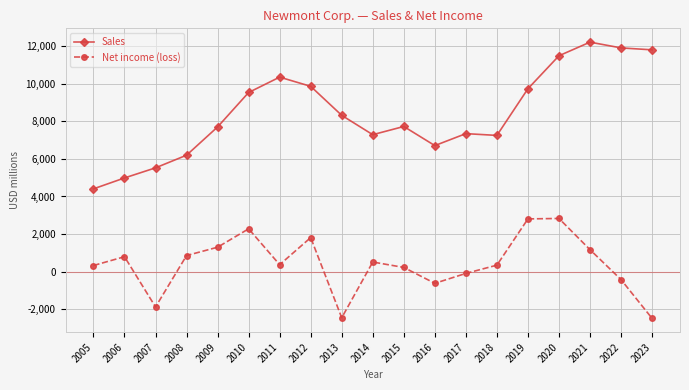

Between 2014 and 2019, which series saw the biggest shift?

Sales